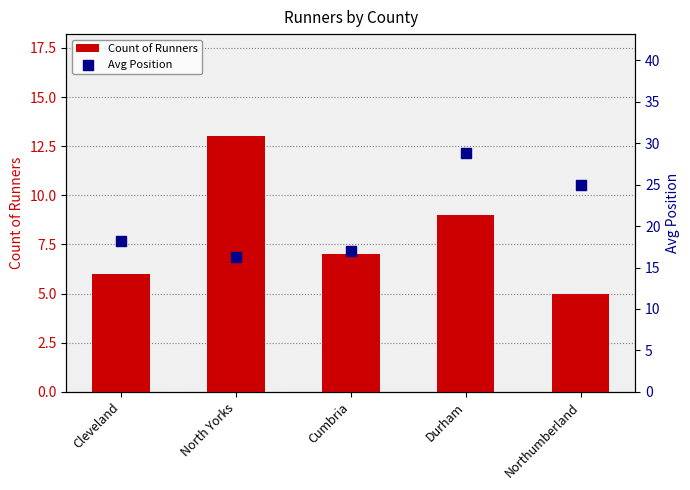

At which category is the sum across all series the highest?

Durham